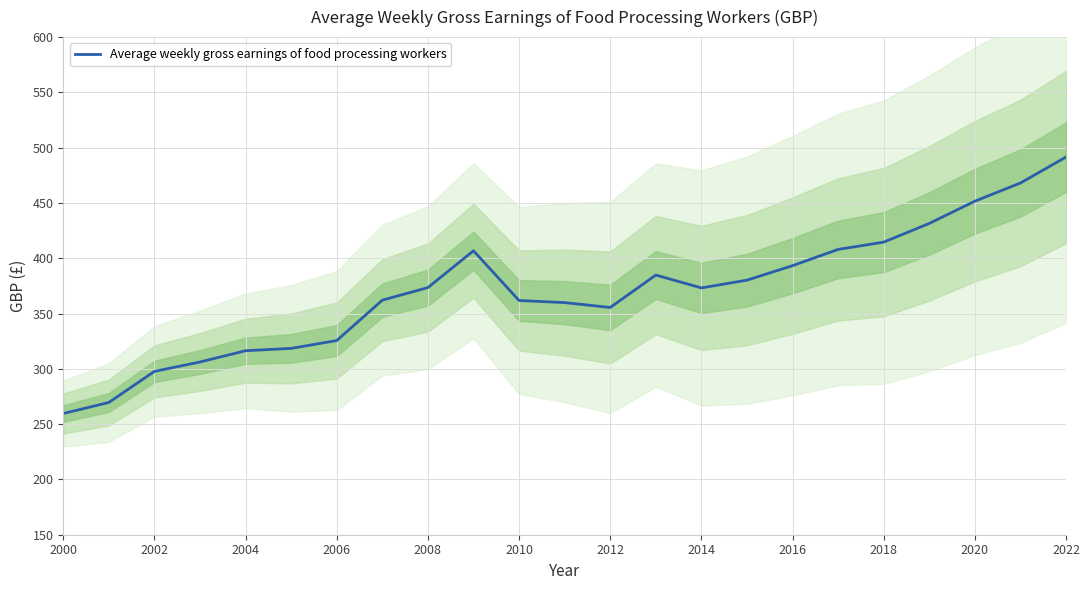

The Average weekly gross earnings of food processing workers series shows 491.5 at 2022. True or false?

True